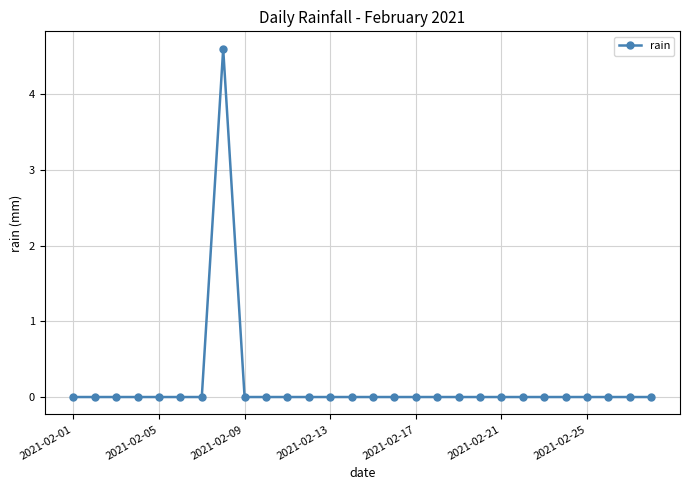

What is the greatest value displayed?

4.6